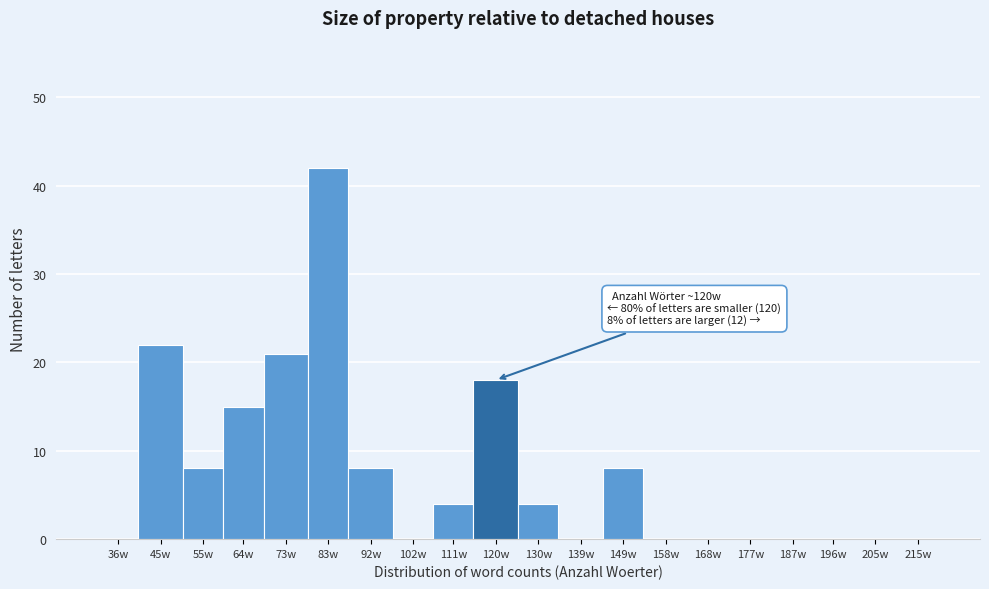

Reading right to left, list all the values displayed in this chart.

215w=0	205w=0	196w=0	187w=0	177w=0	168w=0	158w=0	149w=8	139w=0	130w=4	120w=18	111w=4	102w=0	92w=8	83w=42	73w=21	64w=15	55w=8	45w=22	36w=0